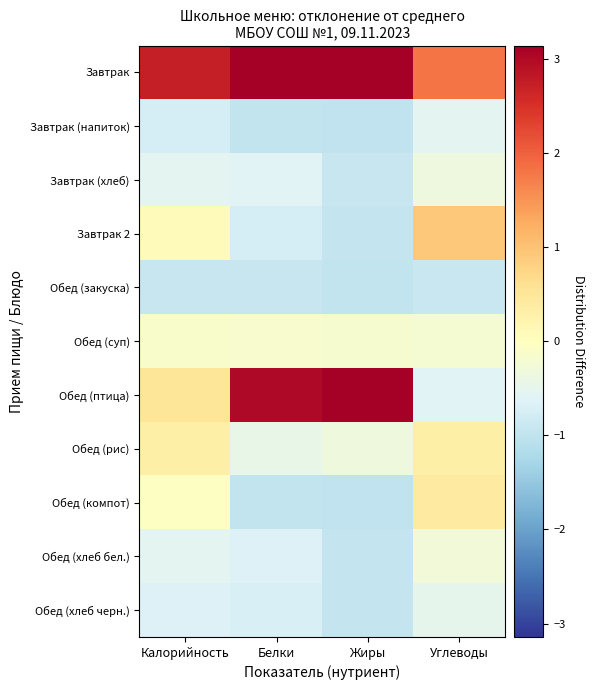

Which series has the largest total across all categories?

Завтрак